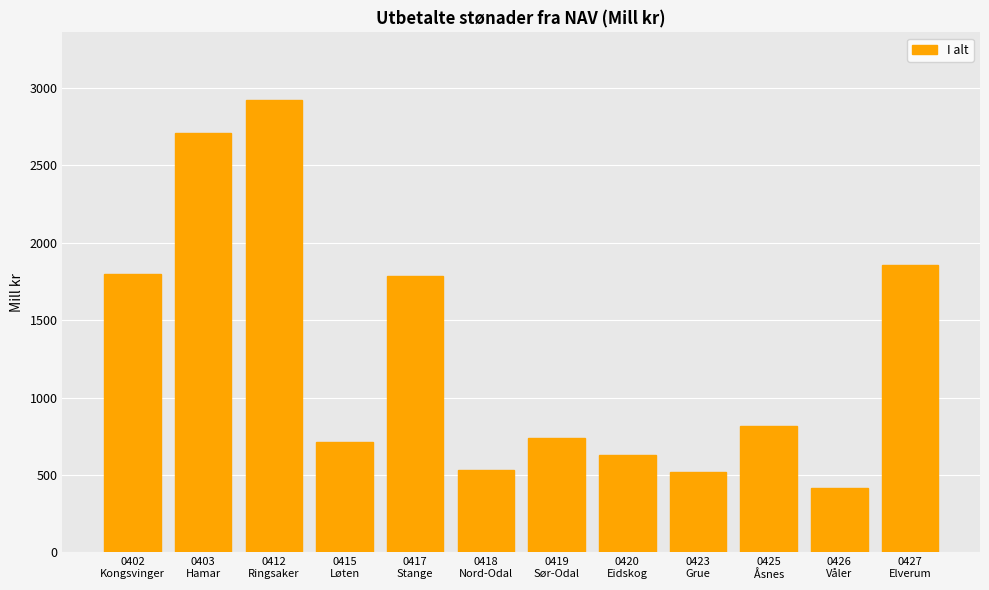

What is the difference between the second highest and minimum values?

2294.7